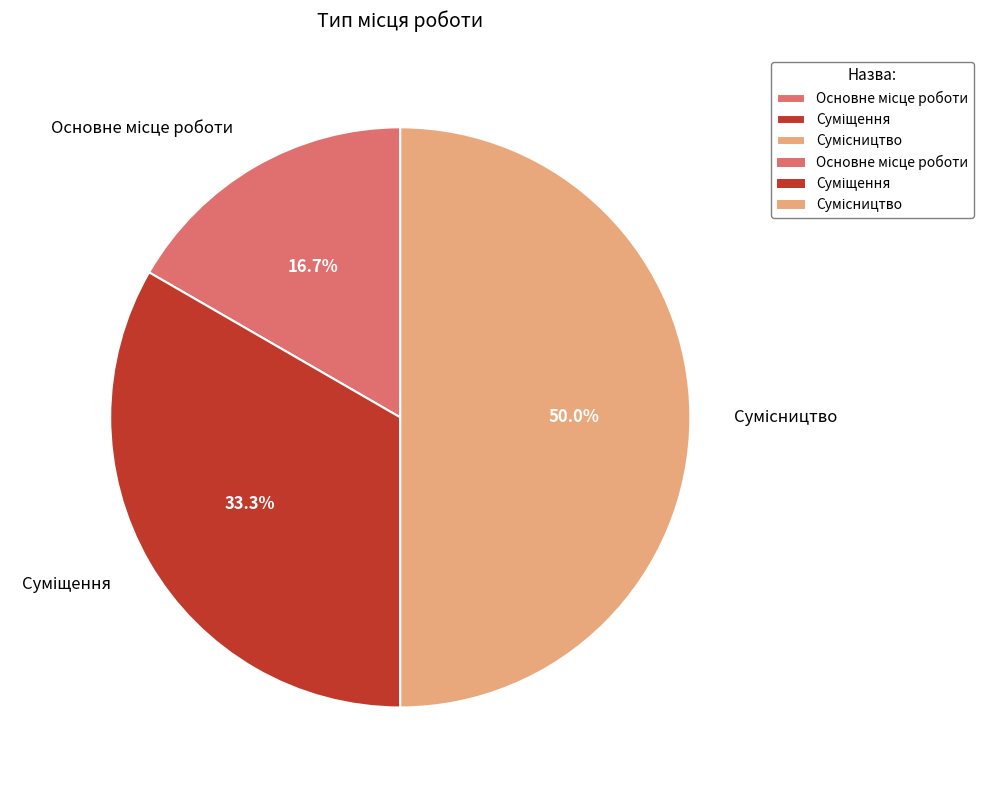

What is the change in value from Основне місце роботи to Сумісництво?

+2